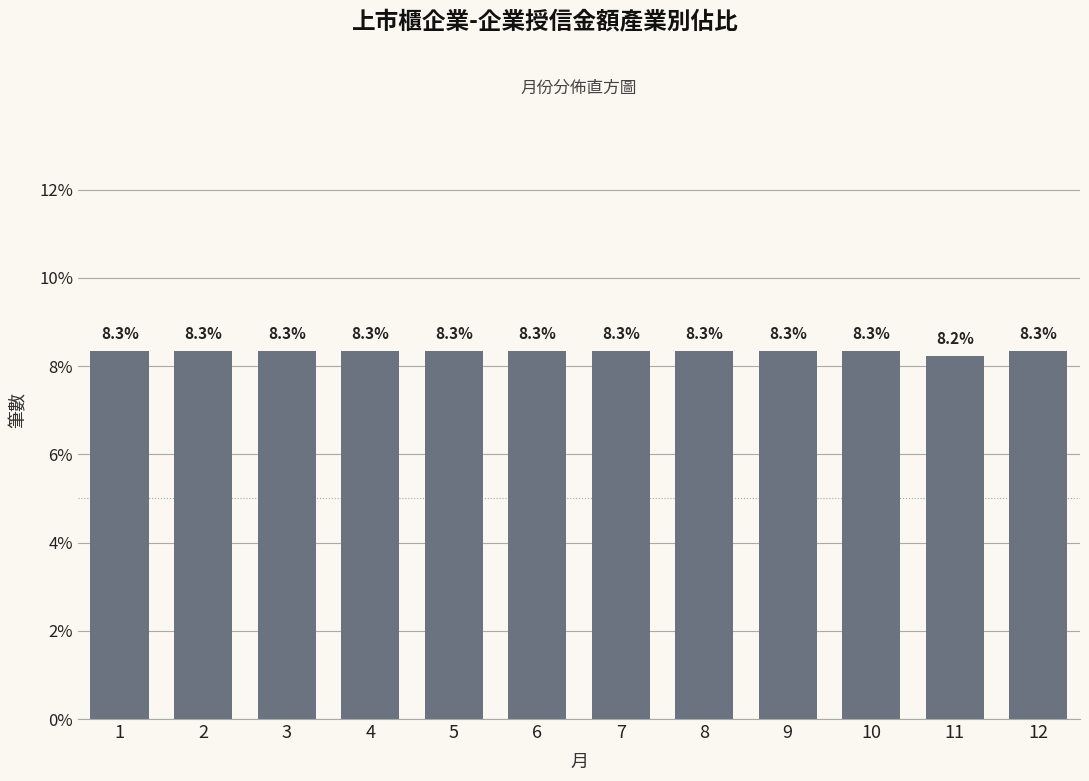

Reading left to right, extract all data points from this chart.

8.3	8.3	8.3	8.3	8.3	8.3	8.3	8.3	8.3	8.3	8.2	8.3